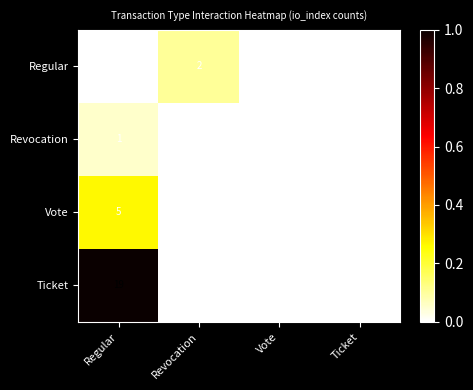

Which series has the largest total across all categories?

Ticket